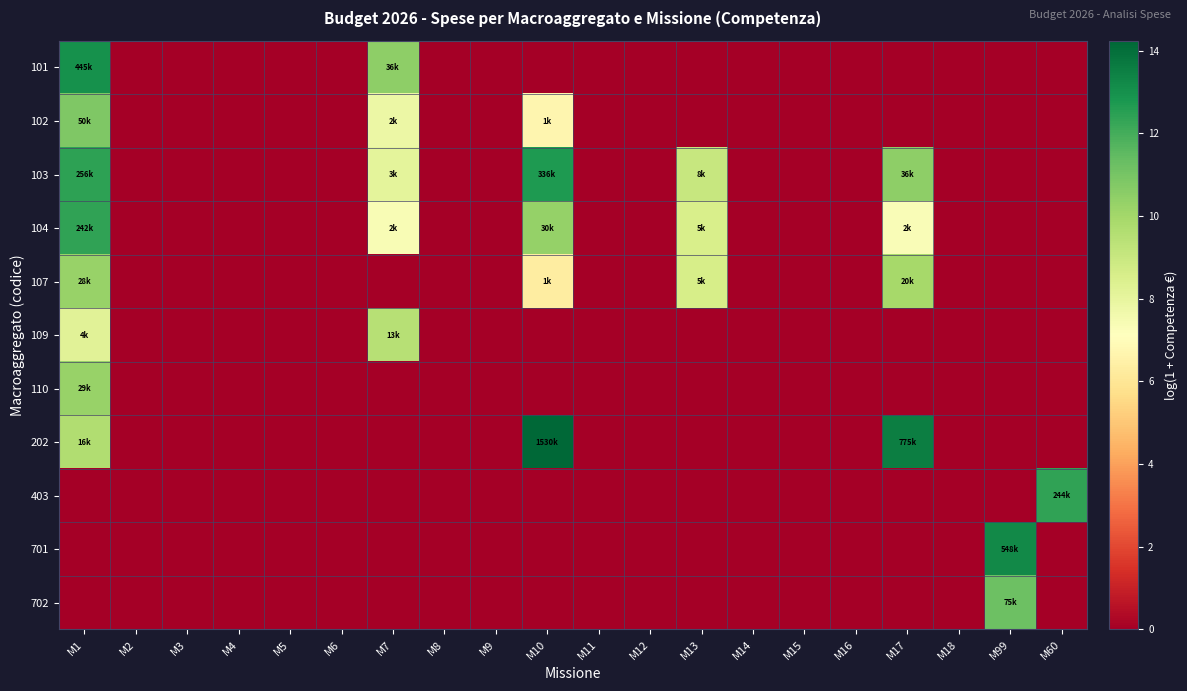

Which label corresponds to the smallest value in the chart?

M2